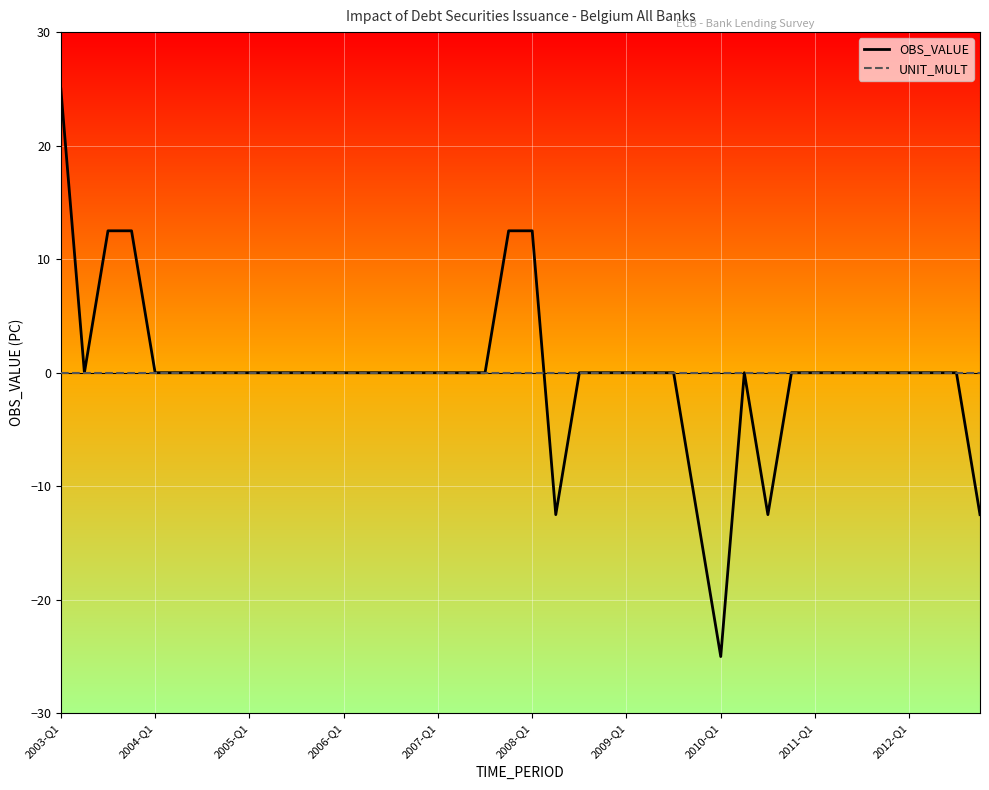

Which series has the largest range (max minus min)?

OBS_VALUE